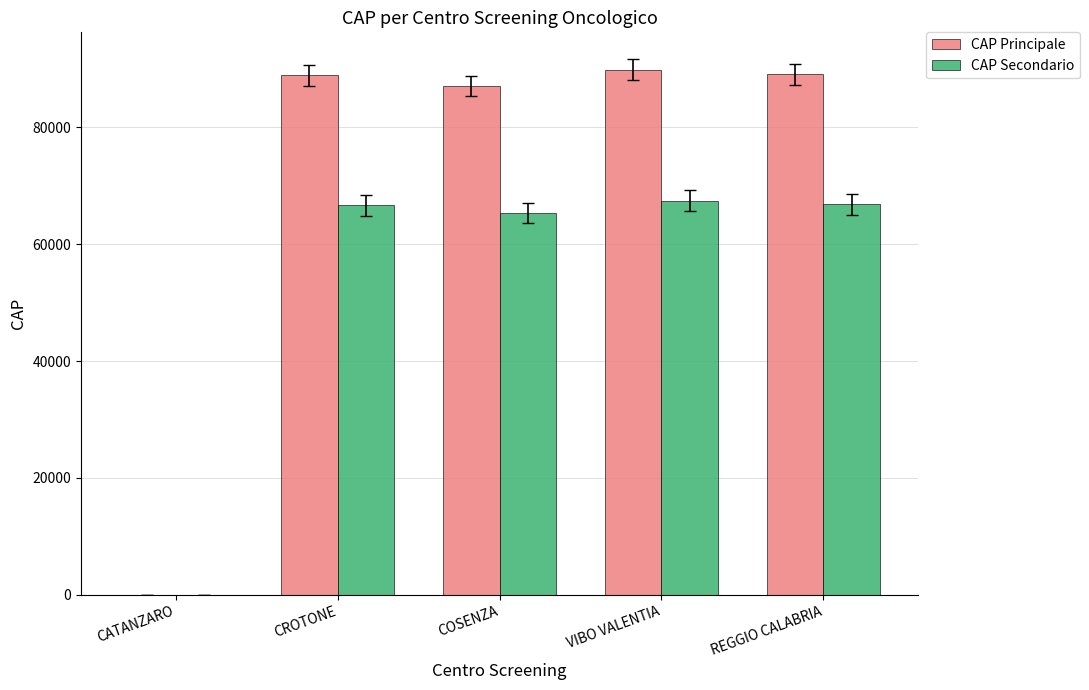

Is it true that CAP Principale equals 88900.0 at CROTONE?

True